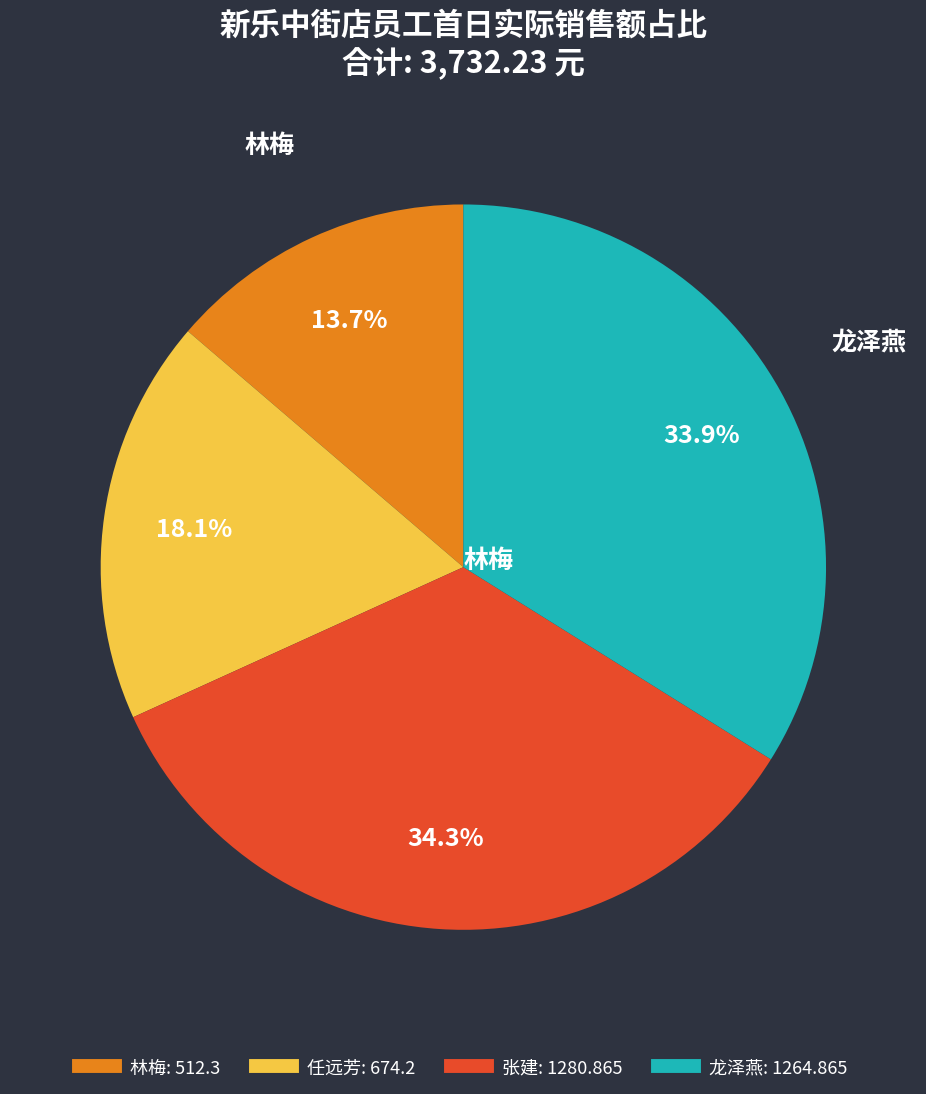

How many slices are in this pie chart?

4